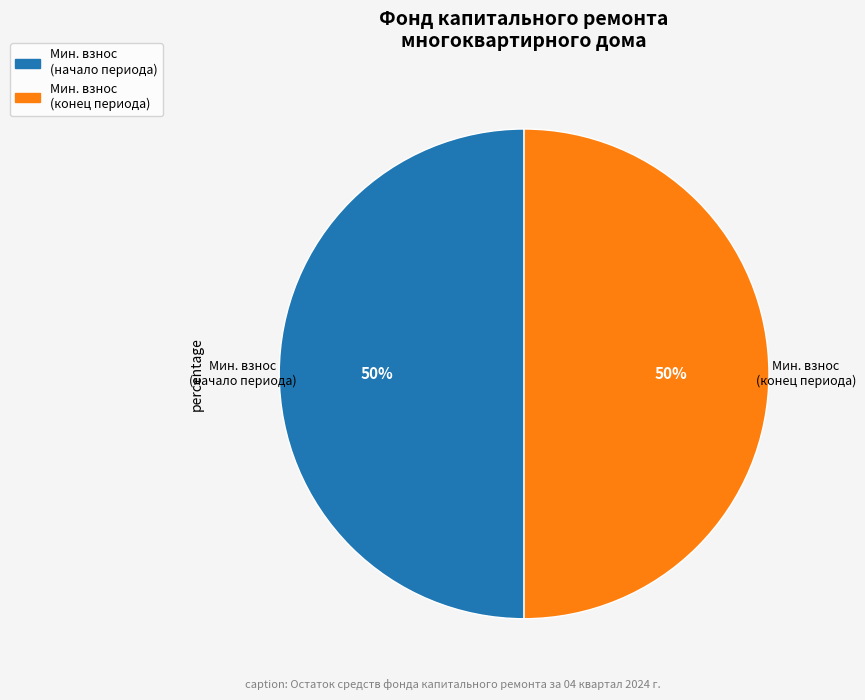

To the nearest percent, what is the average slice percentage?

50%